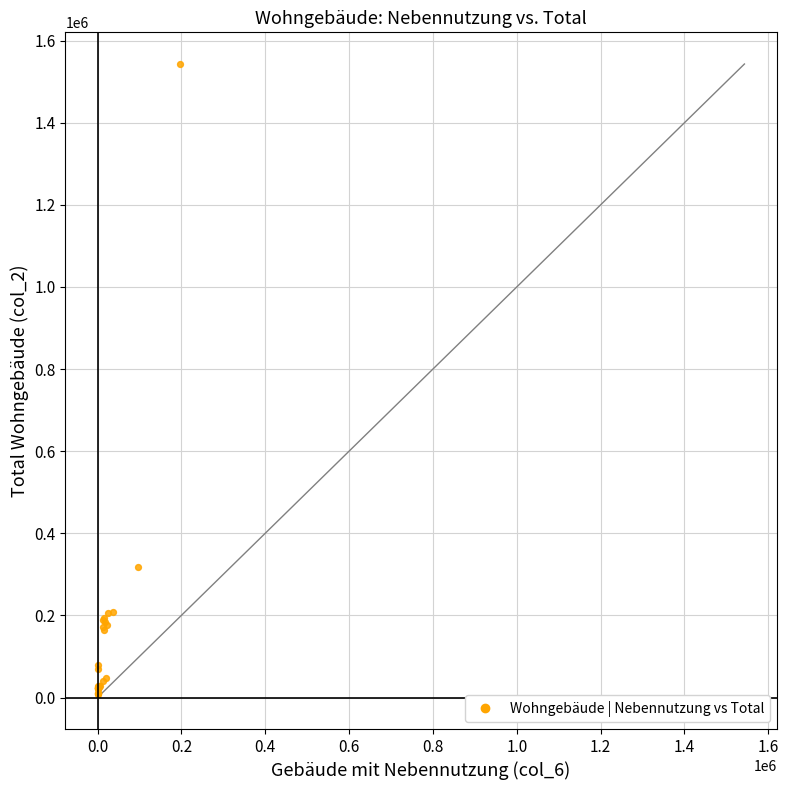

What Y value in the scatter plot is closest to 775826?

318386